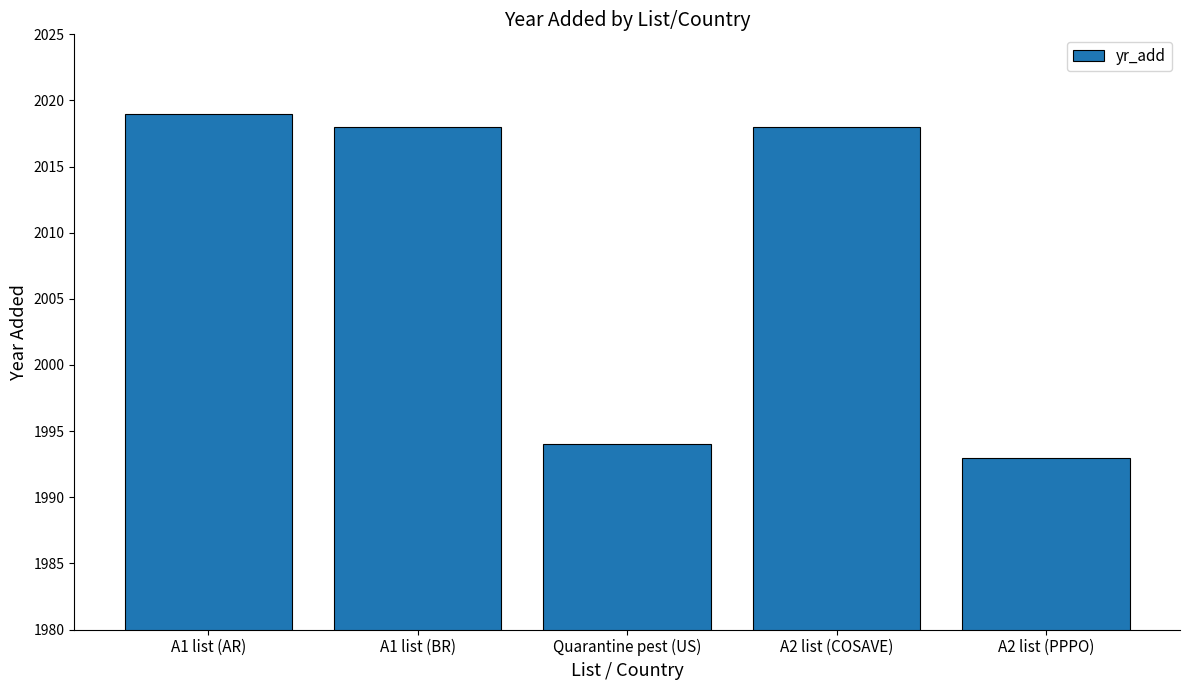

Which category has the lowest value across all series?

A2 list (PPPO)